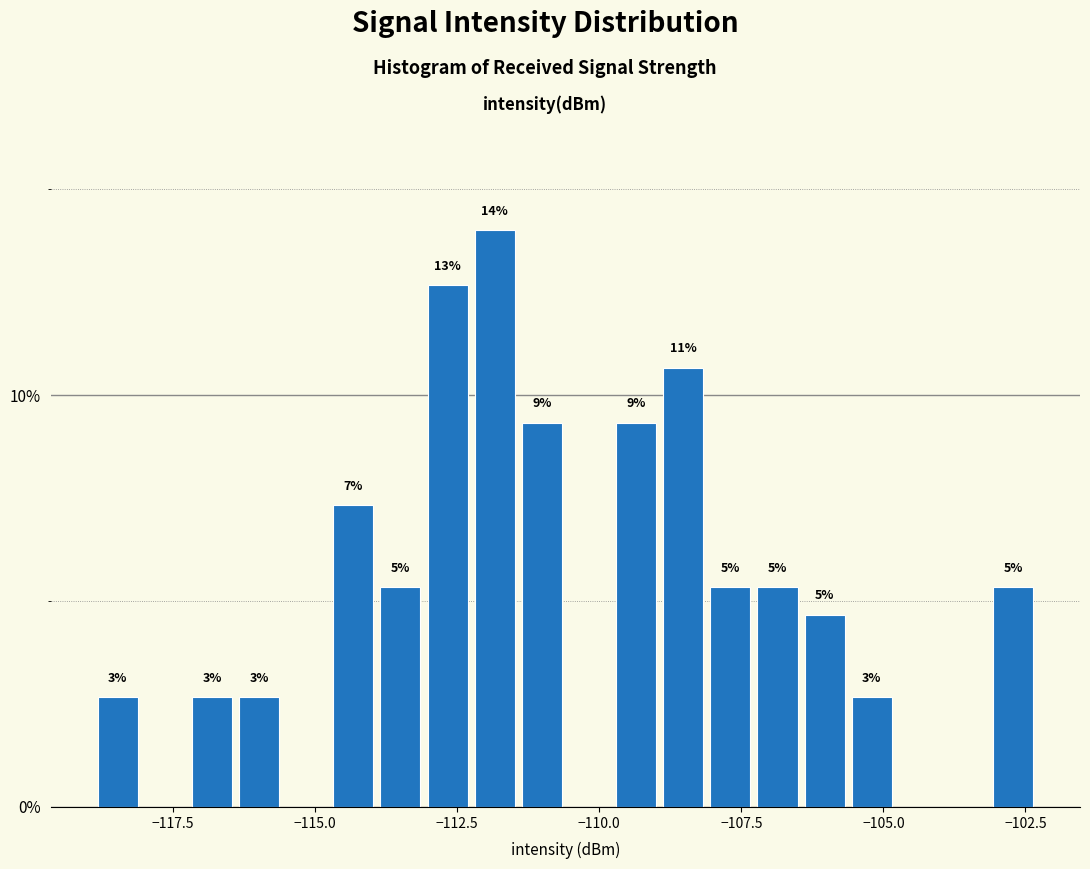

Around what value on the x-axis is the tallest bar? Give the approximate position of its centre, as read against the axis.

-112.0